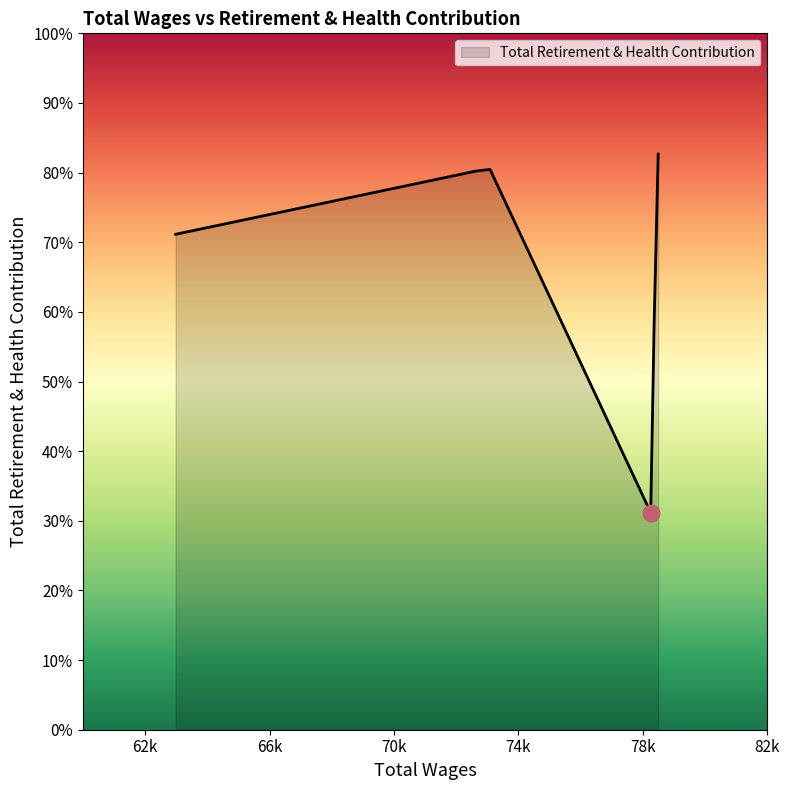

Is this an area chart (filled region under the line)?

Yes